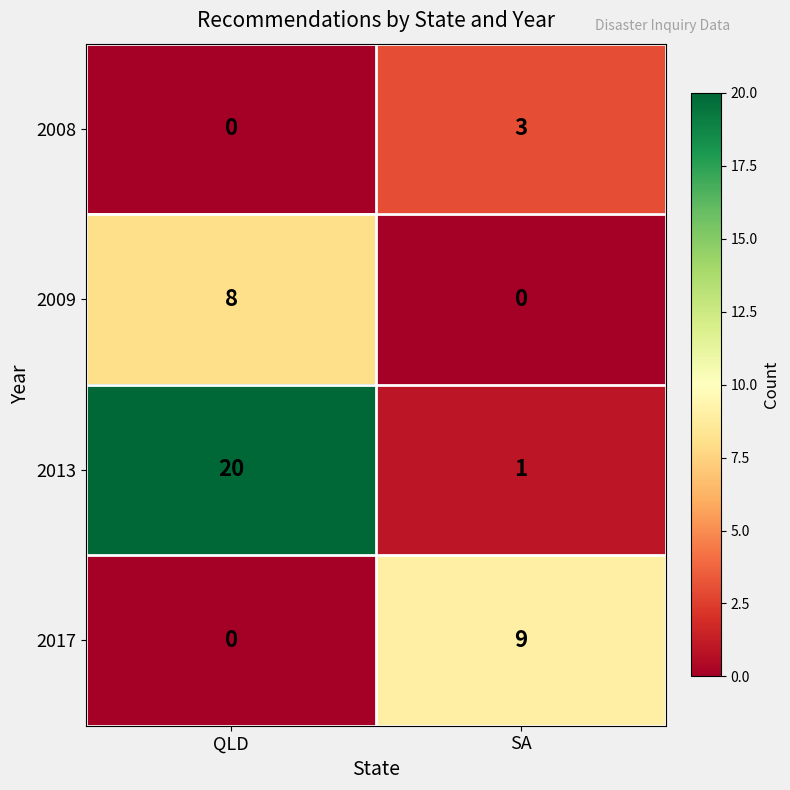

What is the sum of the 2013 values at QLD and SA?

21